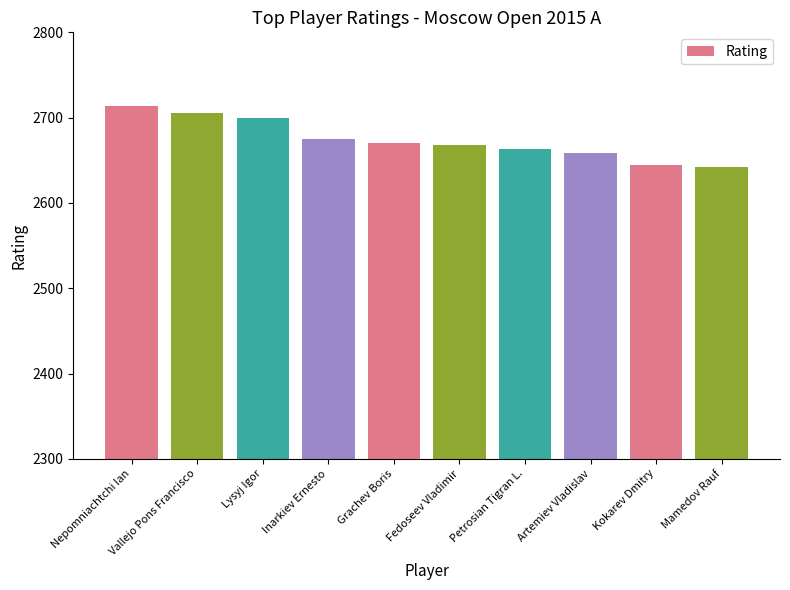

What is the greatest value displayed?

2714